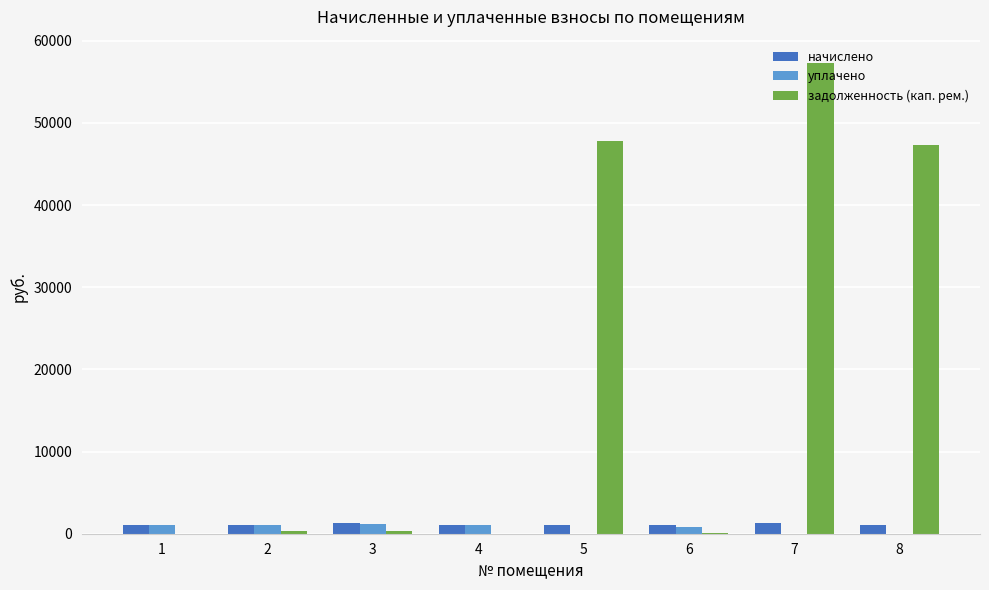

What is the total value across all series at 2?

2411.0